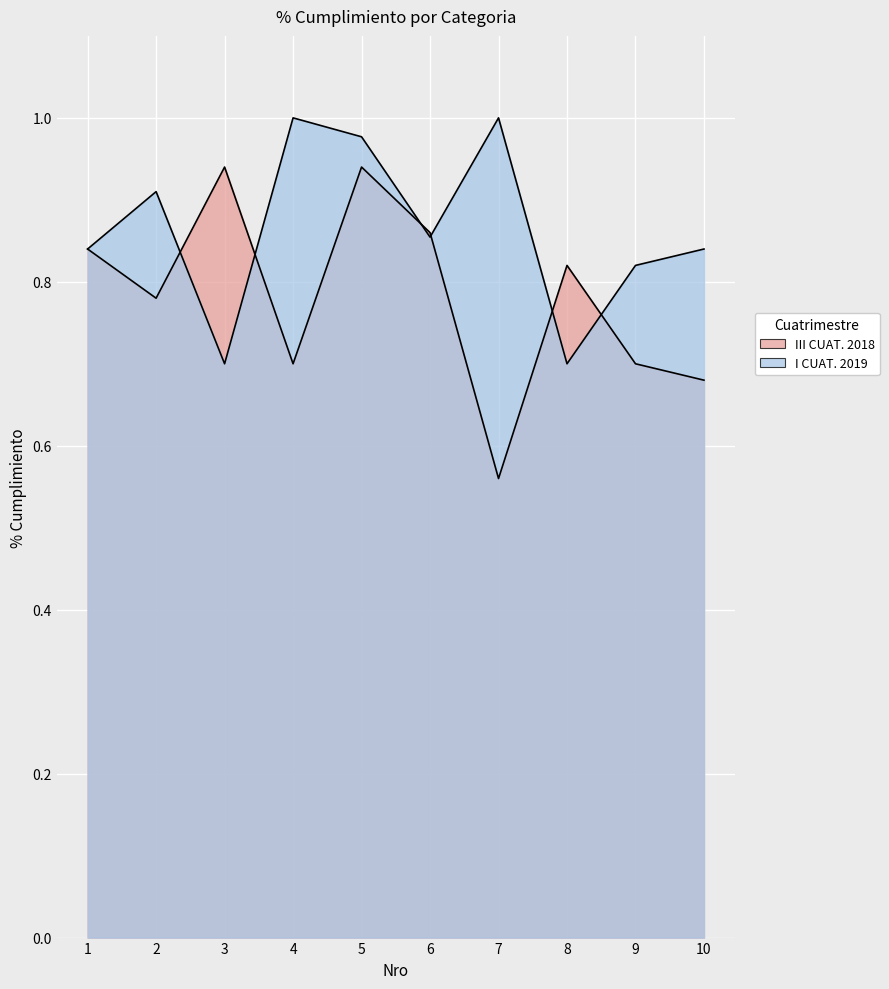

Does the chart display data point markers on the line(s)?

No